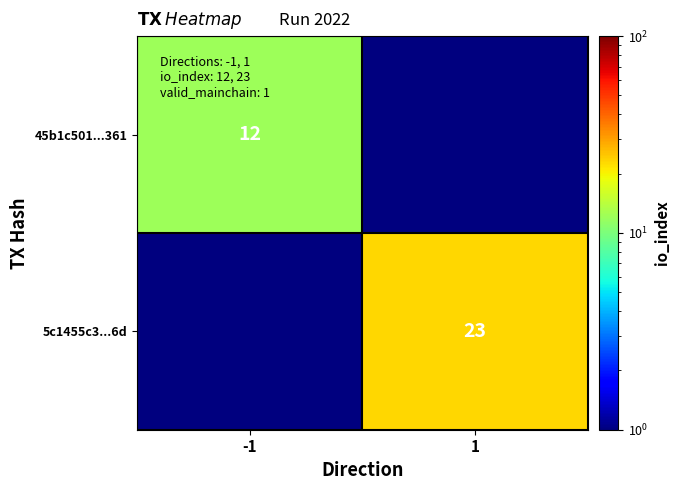

Is the value of 5c1455c3...6d at 1 greater than the value of 45b1c501...361 at -1?

Yes